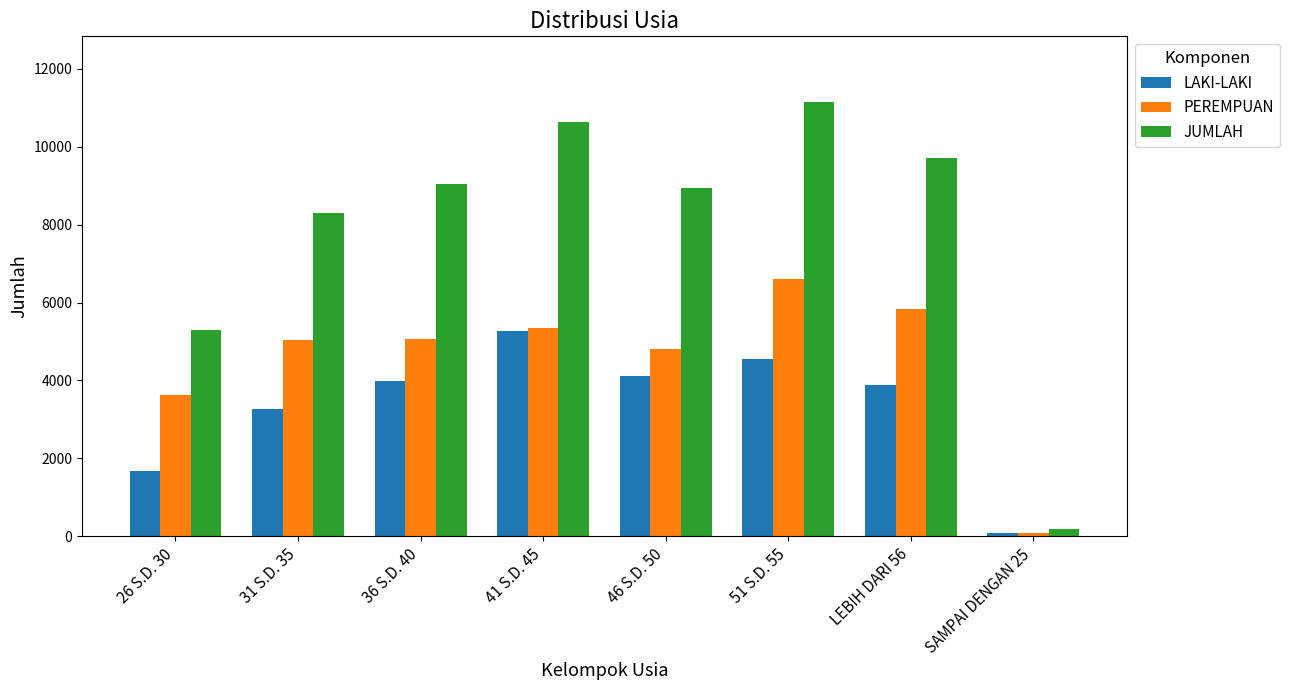

What is the approximate value of PEREMPUAN at 41 S.D. 45, to the nearest 10?

5360